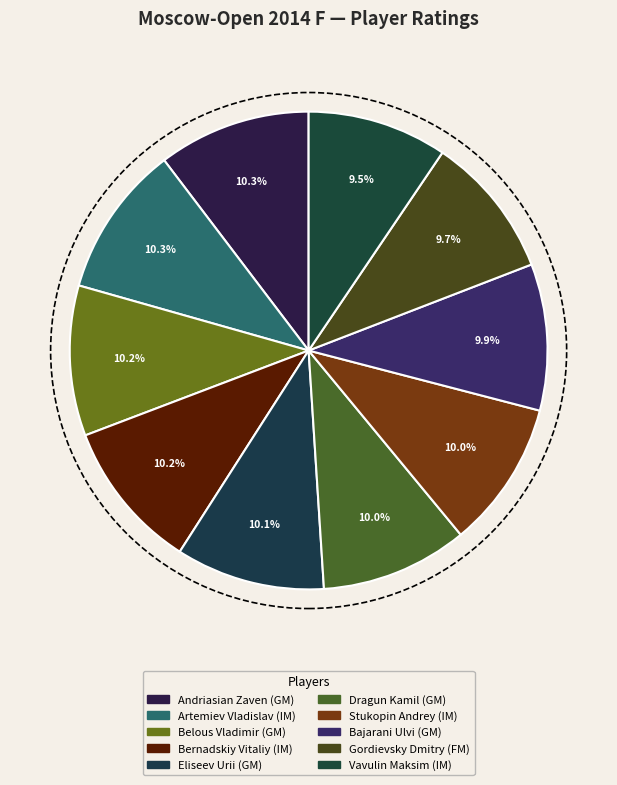

How many slices are in this pie chart?

10